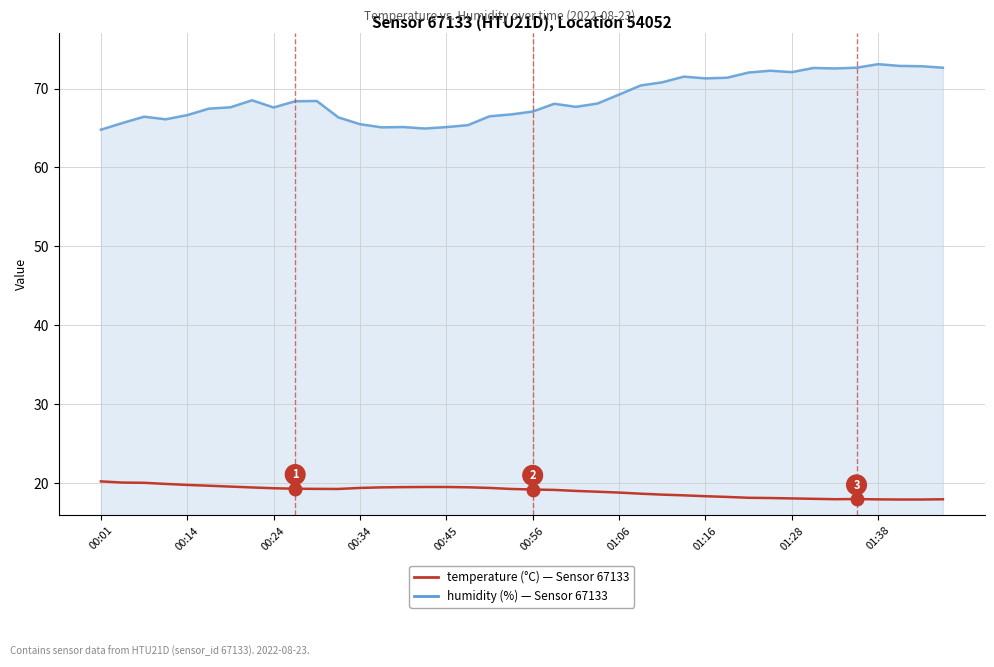

What is the minimum value shown in the chart?

17.9